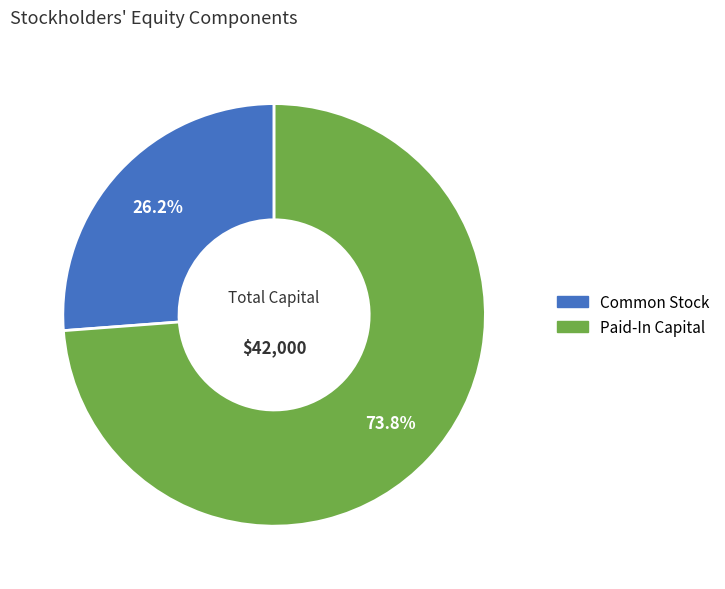

Is there any slice that represents more than half of the pie?

Yes